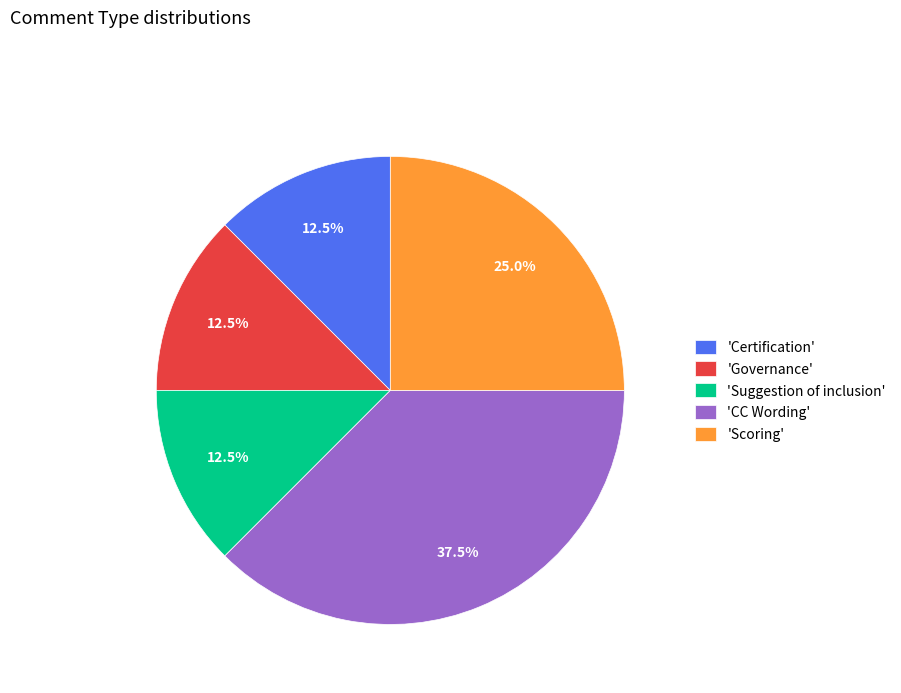

To the nearest percent, what is the average slice percentage?

20%